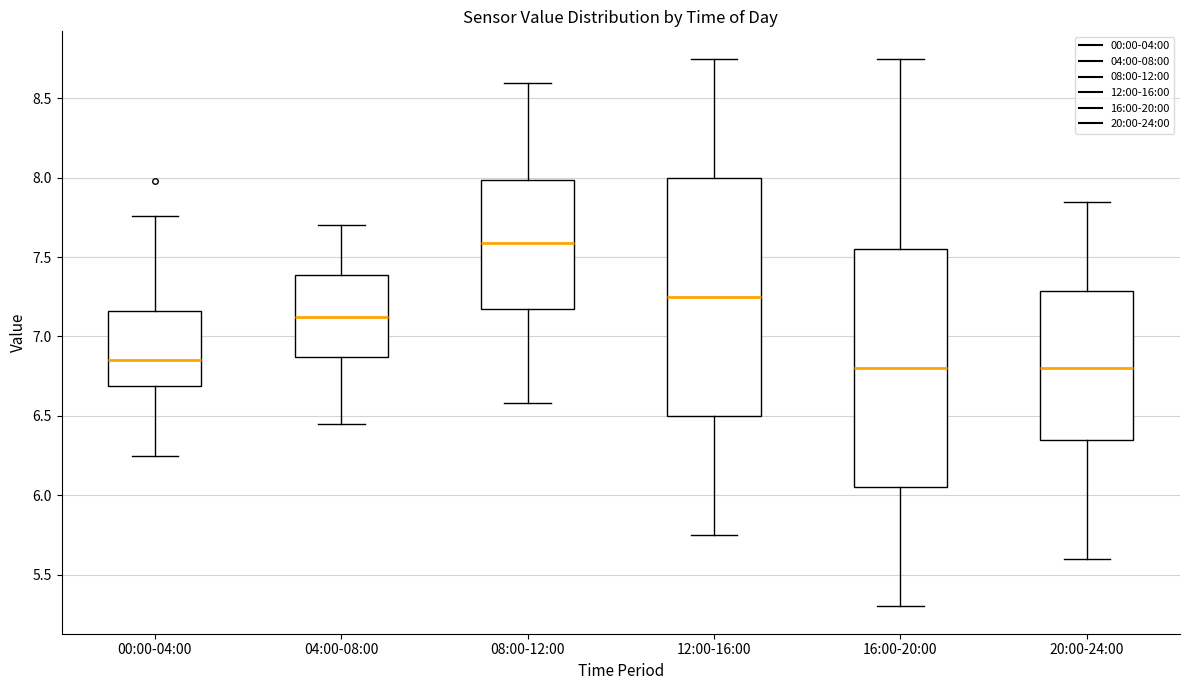

Reading left to right, read every box against the y-axis: the position of its median line, the range the box covers, and the ends of its whiskers. The values are not printed on the chart, so give them approximately, as read against the axis.

00:00-04:00: median 6.85, box 6.70 to 7.15, whiskers 6.25 to 7.75
04:00-08:00: median 7.15, box 6.85 to 7.40, whiskers 6.45 to 7.70
08:00-12:00: median 7.60, box 7.20 to 8.00, whiskers 6.60 to 8.60
12:00-16:00: median 7.25, box 6.50 to 8.00, whiskers 5.75 to 8.75
16:00-20:00: median 6.80, box 6.05 to 7.55, whiskers 5.30 to 8.75
20:00-24:00: median 6.80, box 6.35 to 7.30, whiskers 5.60 to 7.85